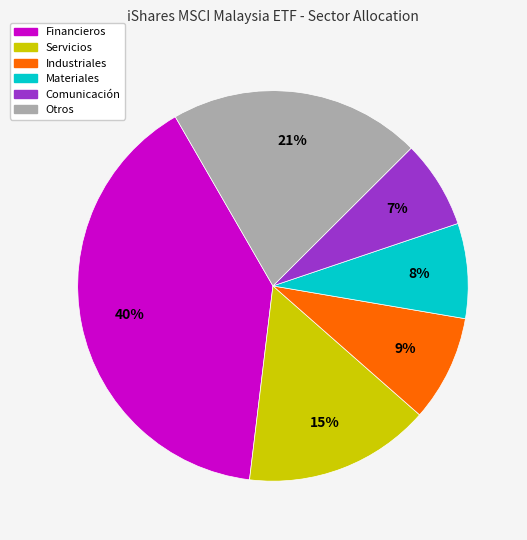

To the nearest percent, what is the average slice percentage?

17%